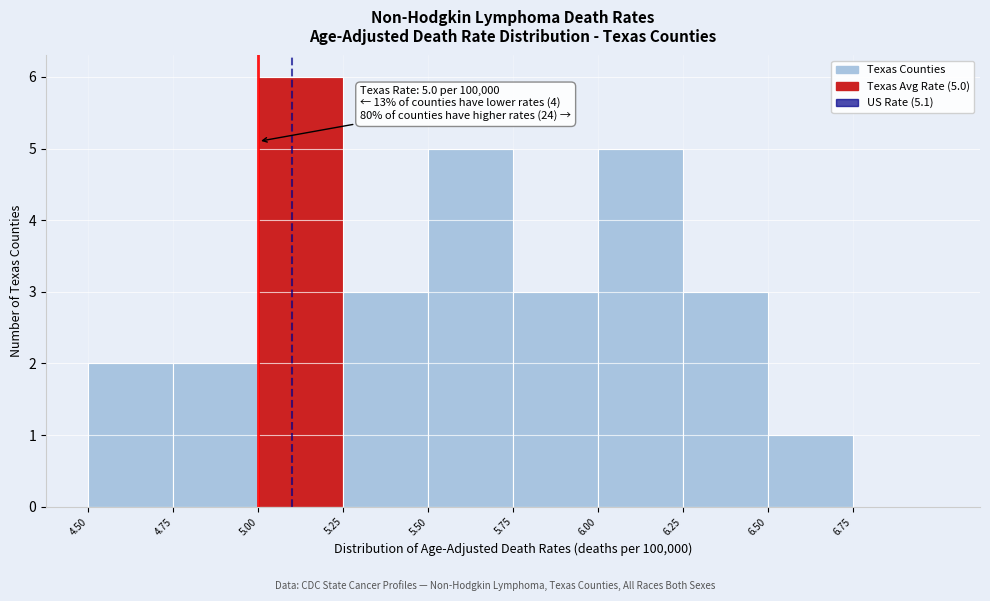

Over which range of the x-axis is the bar tallest?

5.00 to 5.25